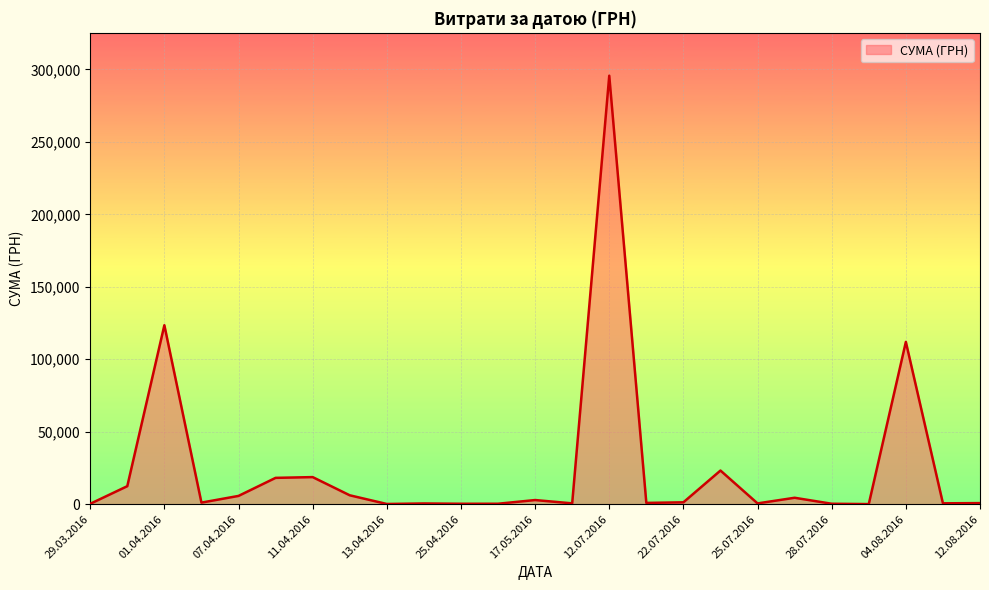

What is the maximum value shown in the chart?

295638.6